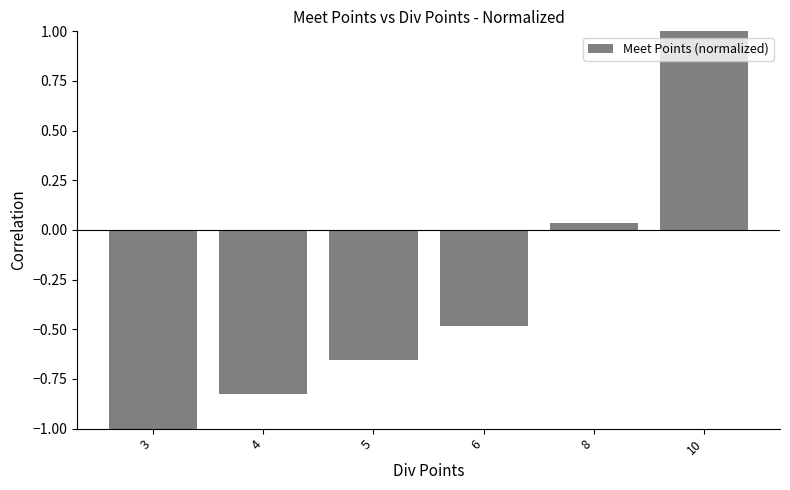

True or false: the data shows 0.2 at 10.

False